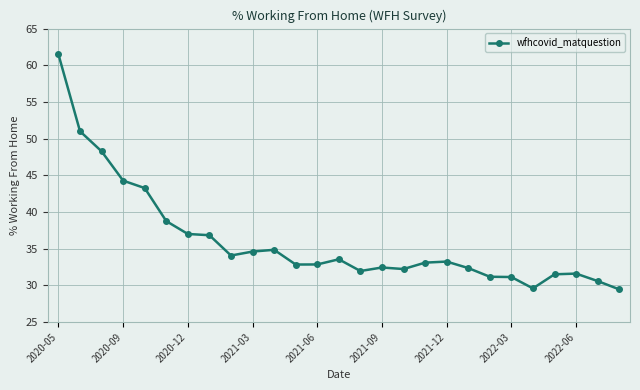

What is the value of the 12th point from the left?

32.8